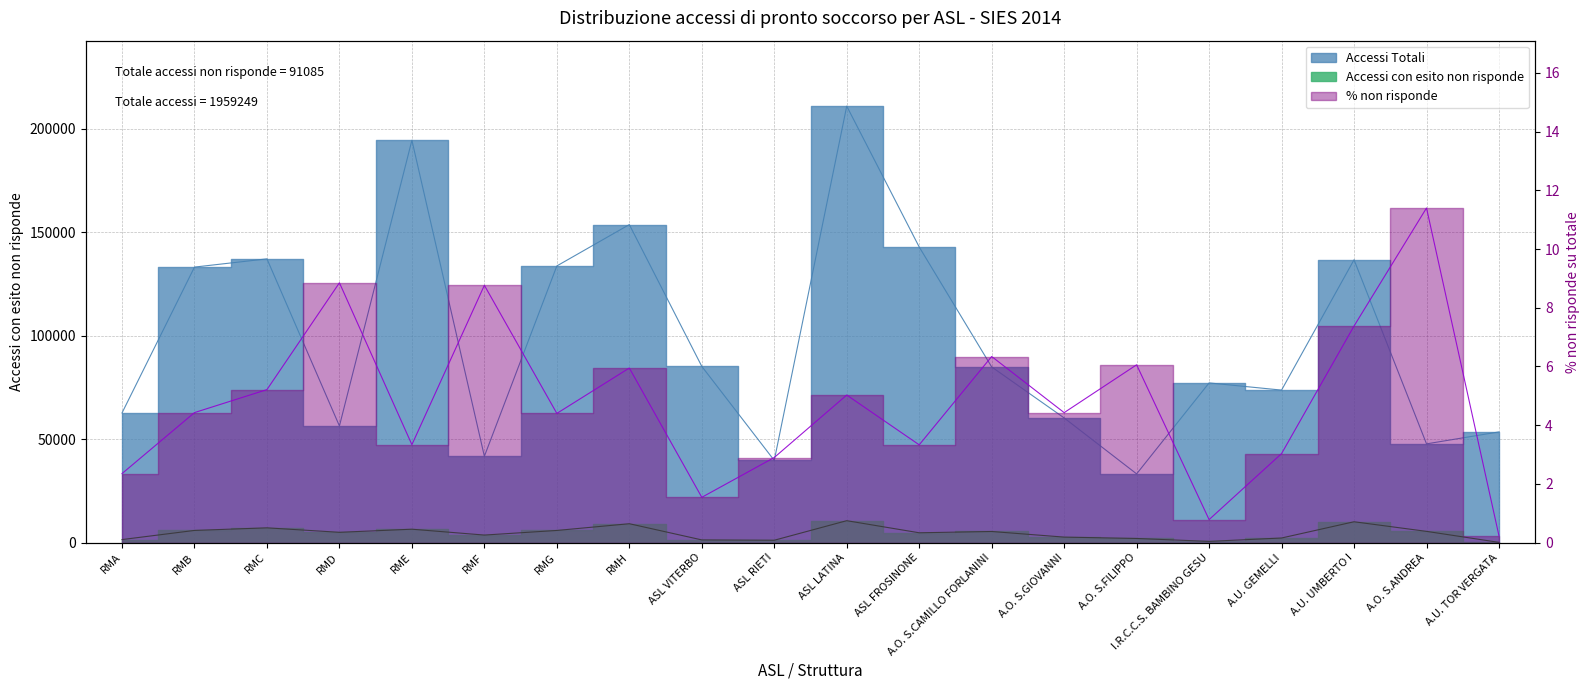

Where does the Accessi con esito non risponde series first go above 4991?

RMB